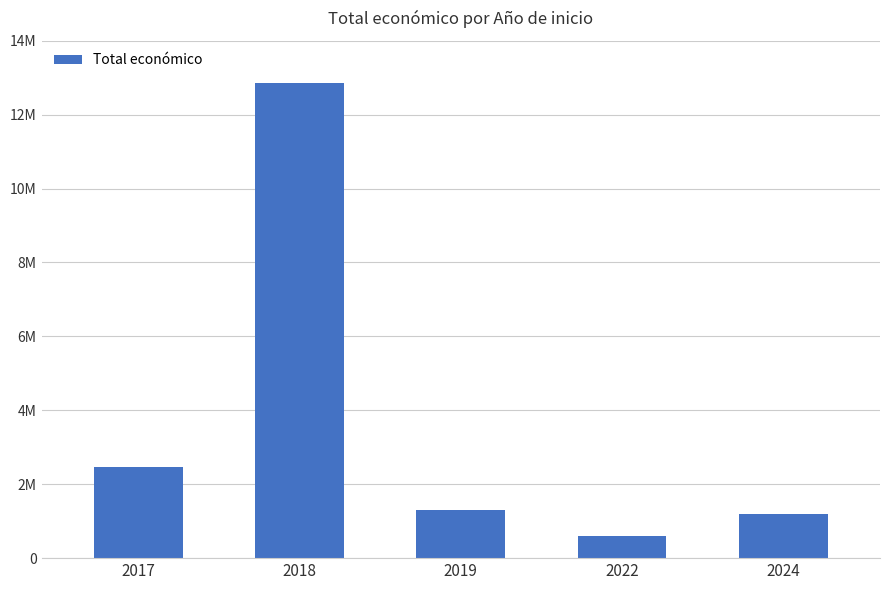

What is the change in value from 2019 to 2022?

-712745